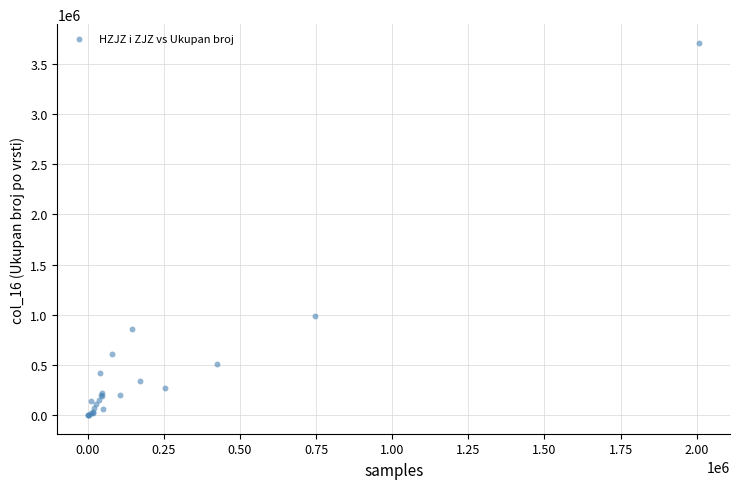

What Y value in the scatter plot is closest to 1854056?

987003